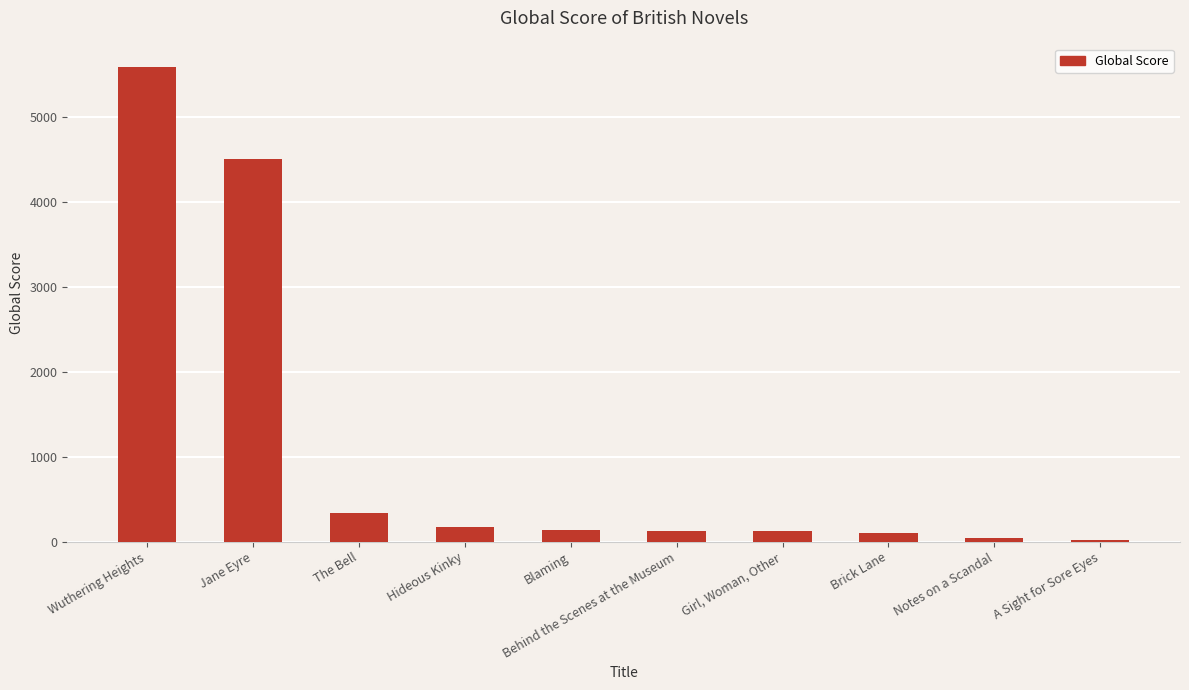

What value does the data have at Girl, Woman, Other?

123